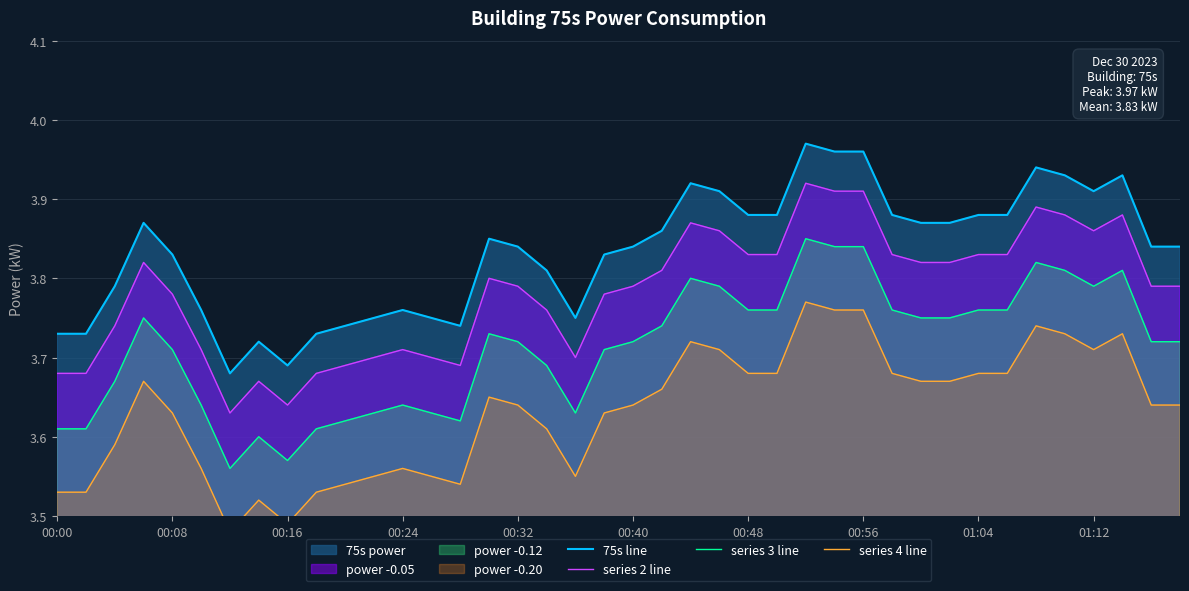

True or false: series 3 line and series 2 line cross at least once.

False